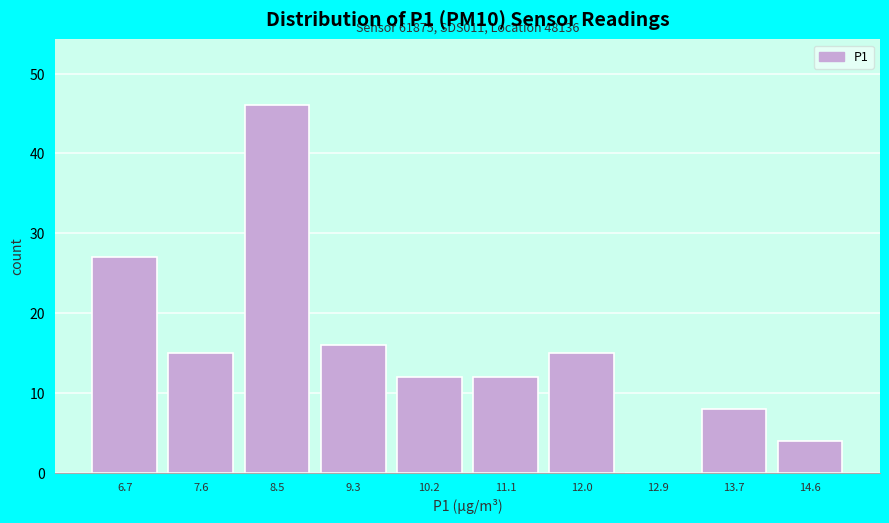

Reading left to right, list all the values displayed in this chart.

6.7=27	7.6=15	8.5=46	9.3=16	10.2=12	11.1=12	12.0=15	12.9=0	13.7=8	14.6=4